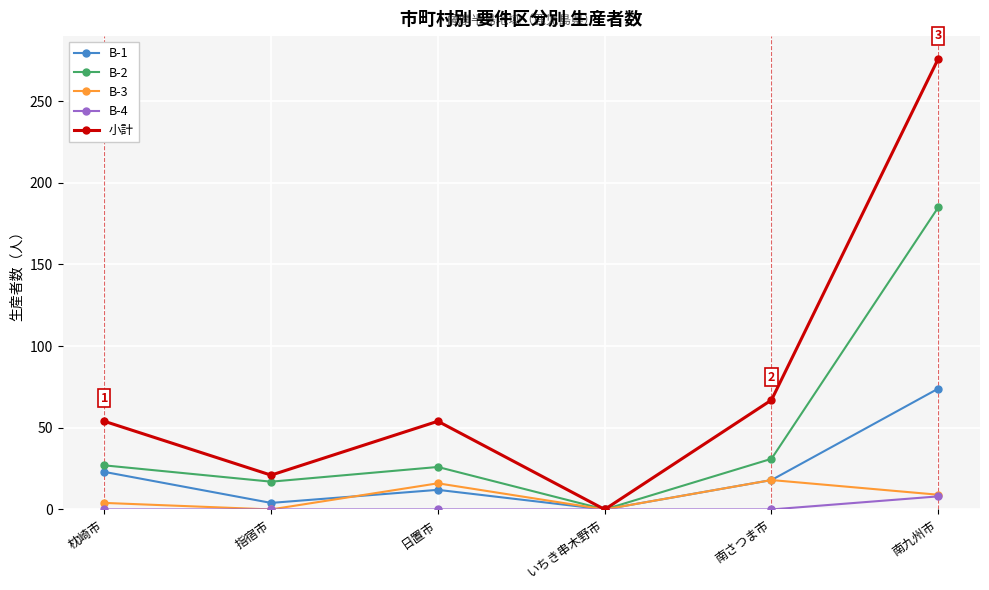

What is the spread (max minus min) of values at 枕崎市?

54